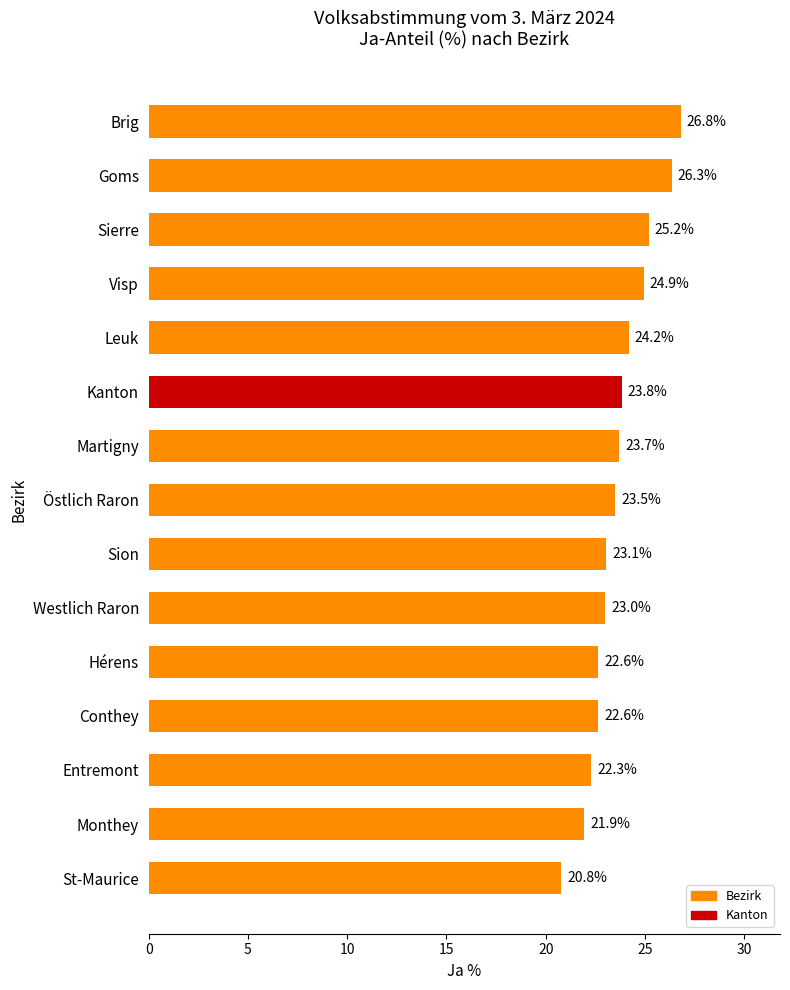

What is the ratio of the value at Brig to the value at Hérens?

1.2